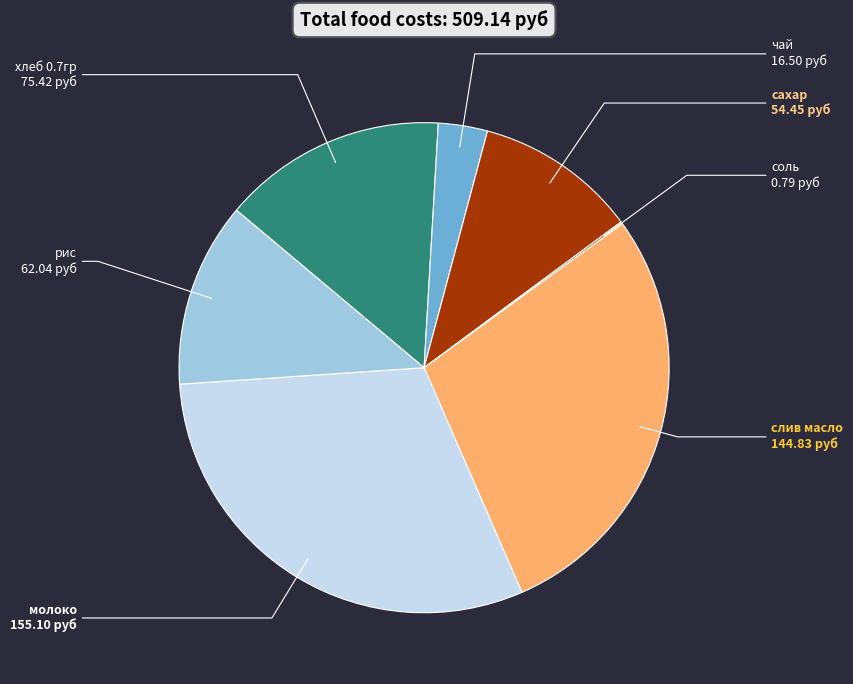

Is there any slice that represents more than half of the pie?

No